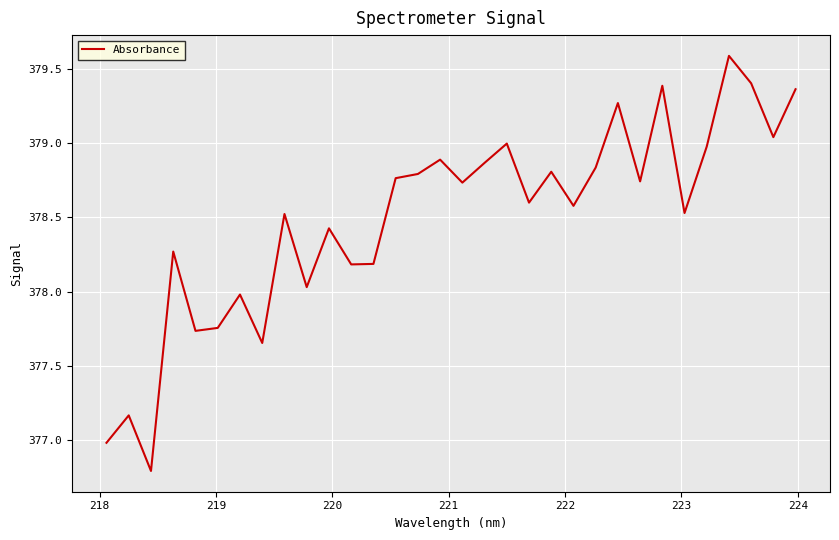

Is this an area chart (filled region under the line)?

No